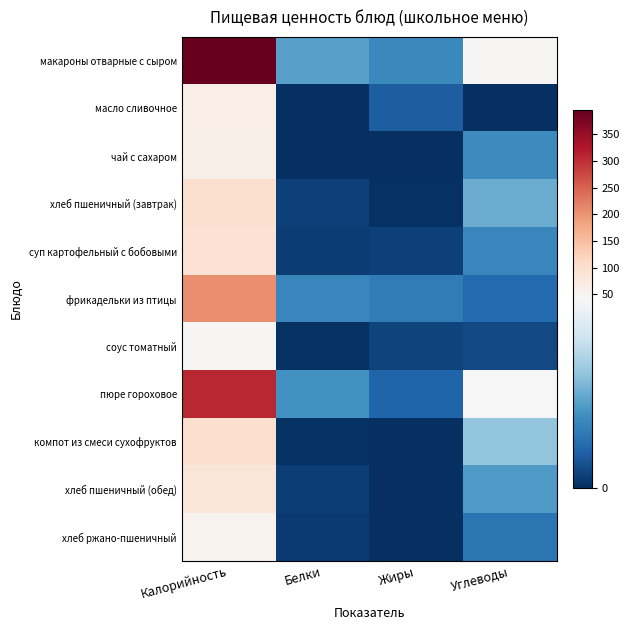

Reading left to right, transcribe all the data shown in this chart.

макароны отварные с сыром: Калорийность=394.9	Белки=19.1	Жиры=14.9	Углеводы=46.0
масло сливочное: Калорийность=66.1	Белки=0.1	Жиры=7.2	Углеводы=0.1
чай с сахаром: Калорийность=61.0	Белки=0.2	Жиры=0.0	Углеводы=15.0
хлеб пшеничный (завтрак): Калорийность=98.6	Белки=2.9	Жиры=0.4	Углеводы=20.9
суп картофельный с бобовыми: Калорийность=91.3	Белки=2.0	Жиры=2.8	Углеводы=14.6
фрикадельки из птицы: Калорийность=207.0	Белки=14.3	Жиры=12.6	Углеводы=9.2
соус томатный: Калорийность=46.2	Белки=0.6	Жиры=3.1	Углеводы=4.0
пюре гороховое: Калорийность=307.8	Белки=16.3	Жиры=8.3	Углеводы=42.0
компот из смеси сухофруктов: Калорийность=101.7	Белки=0.4	Жиры=0.0	Углеводы=25.0
хлеб пшеничный (обед): Калорийность=84.4	Белки=2.5	Жиры=0.3	Углеводы=17.9
хлеб ржано-пшеничный: Калорийность=54.3	Белки=1.8	Жиры=0.2	Углеводы=11.3